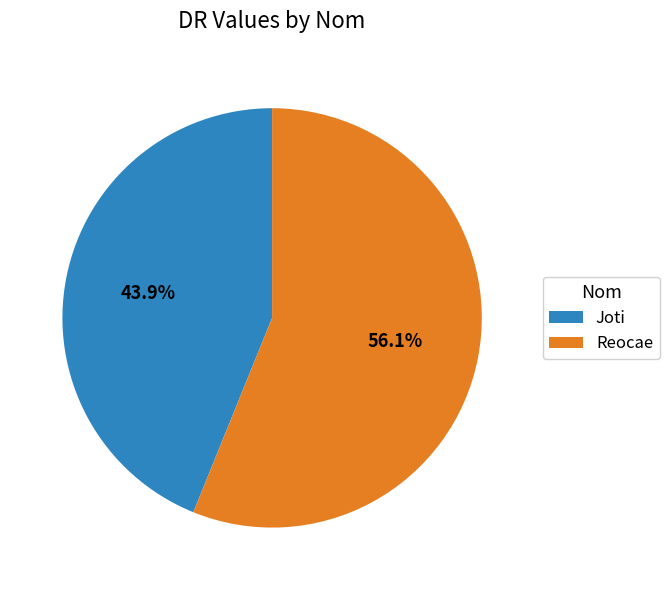

To the nearest percent, what portion does Joti represent?

44%